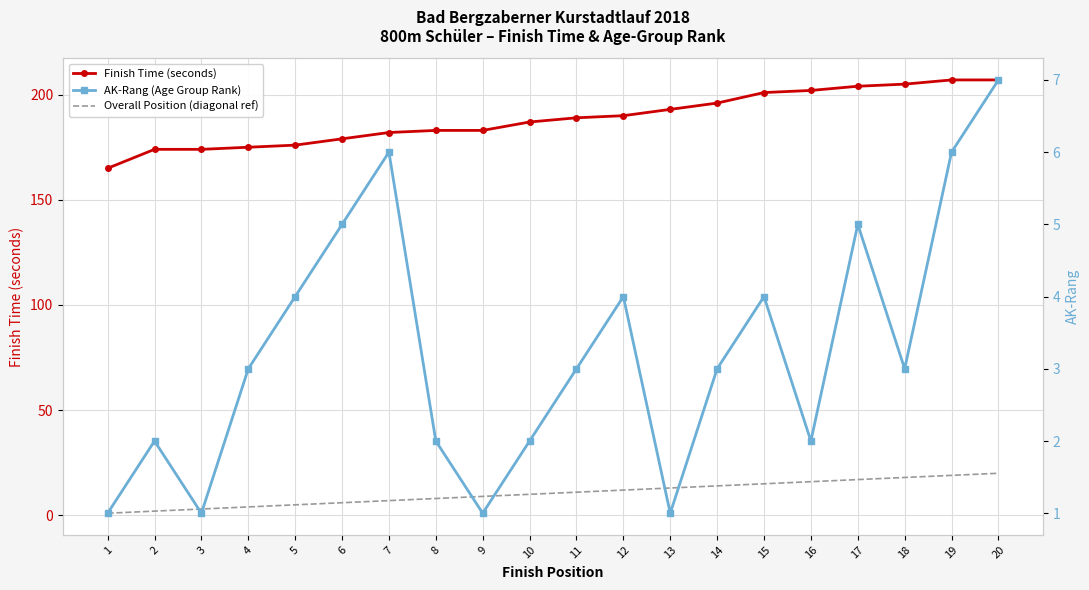

Count the number of data series in this chart.

3